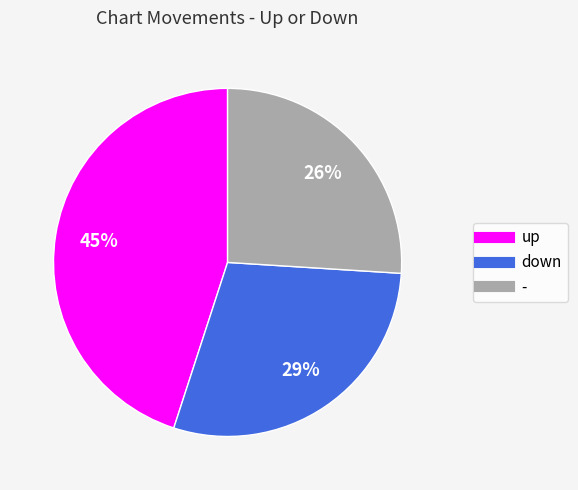

What is the ratio of the value at down to the value at -?

1.1